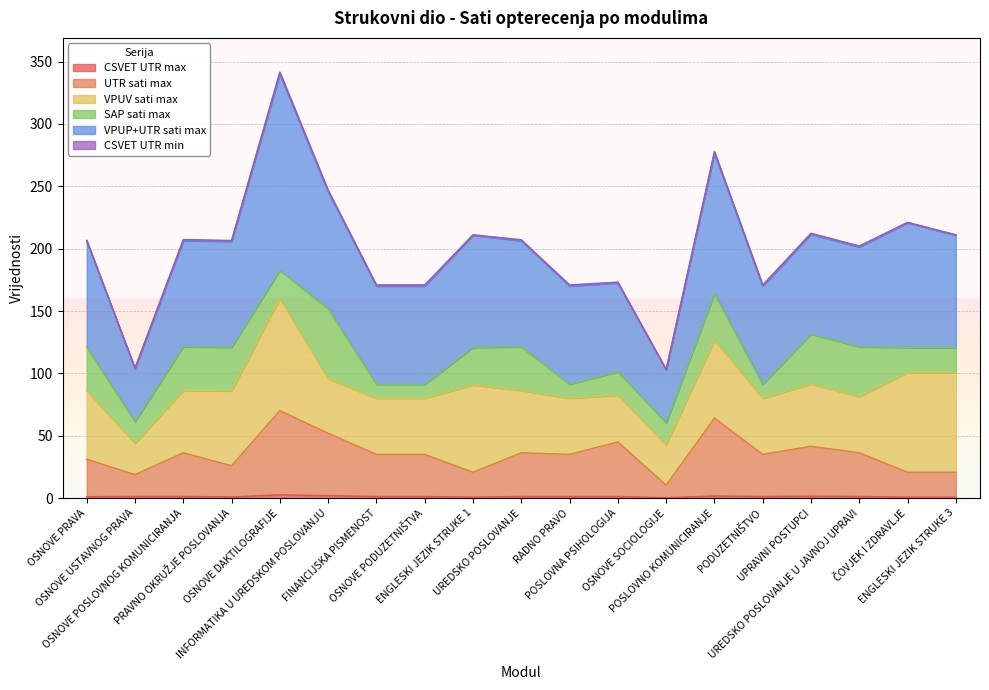

At which category does UTR sati max reach its first local valley?

OSNOVE USTAVNOG PRAVA